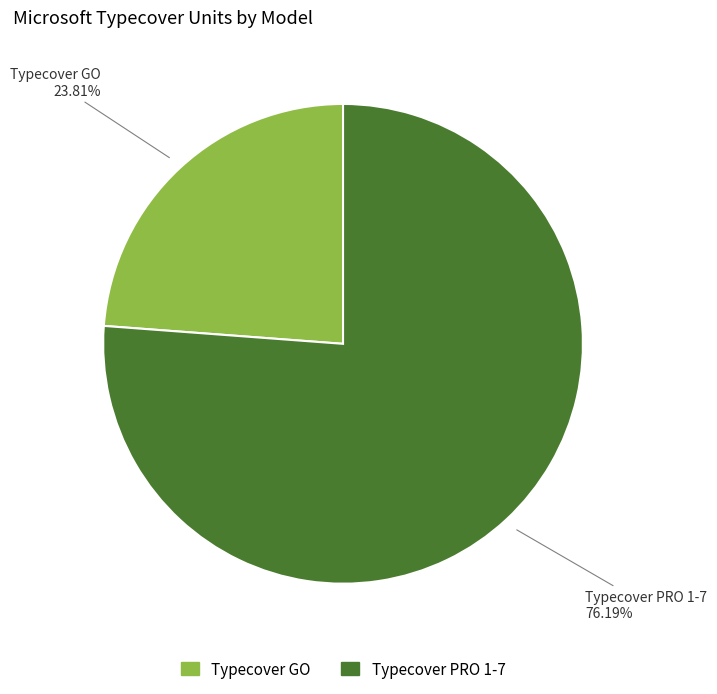

Which slice represents more than half of the pie?

Typecover PRO 1-7